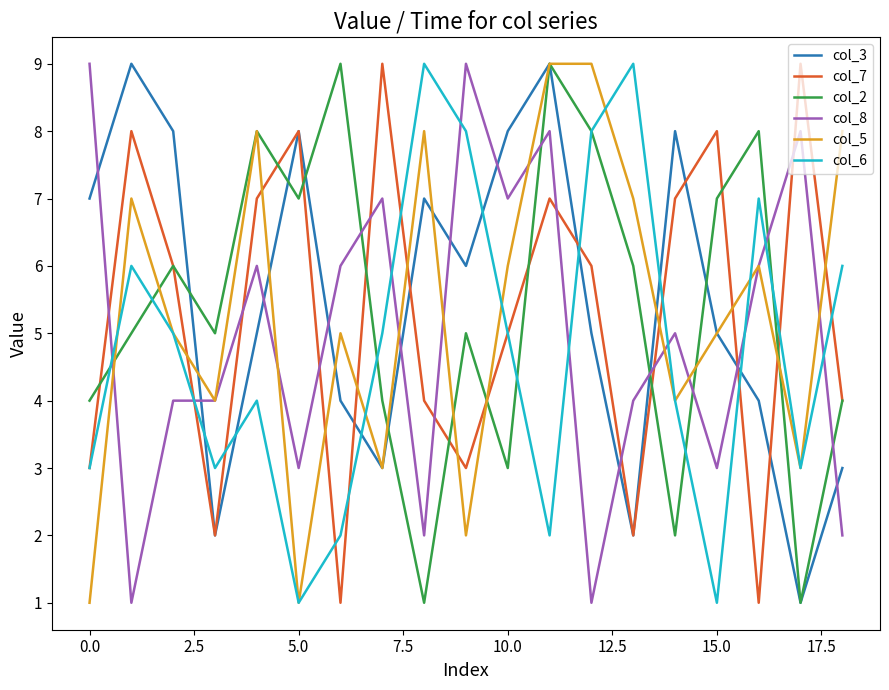

After their last crossing, which series has the higher values: col_7 or col_8?

col_7